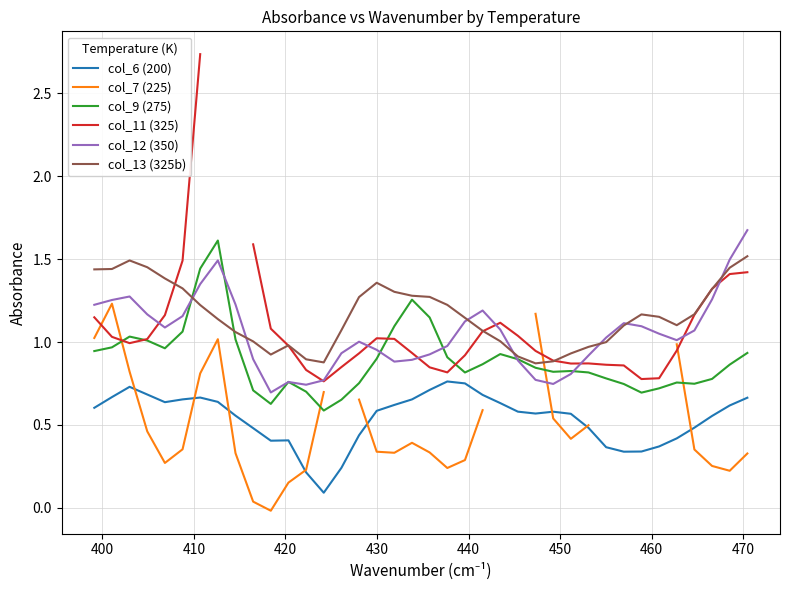

True or false: col_6 (200) and col_9 (275) intersect in this chart.

False